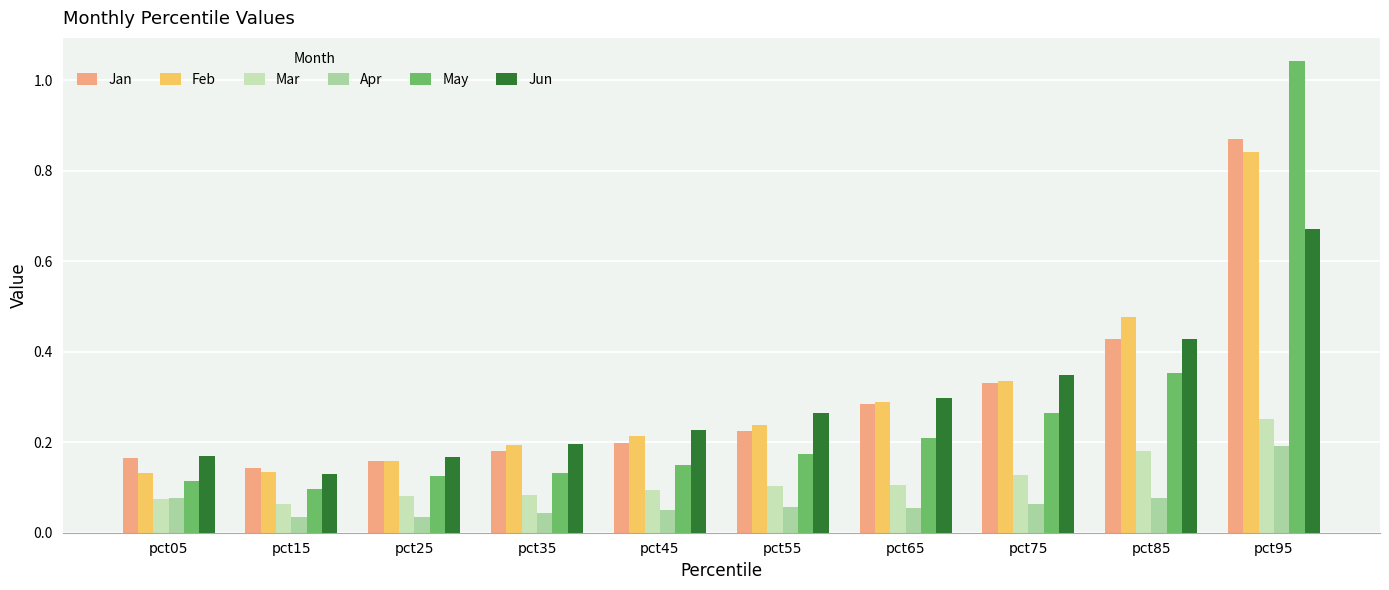

Count the Apr values in the range 0 to 1.

10